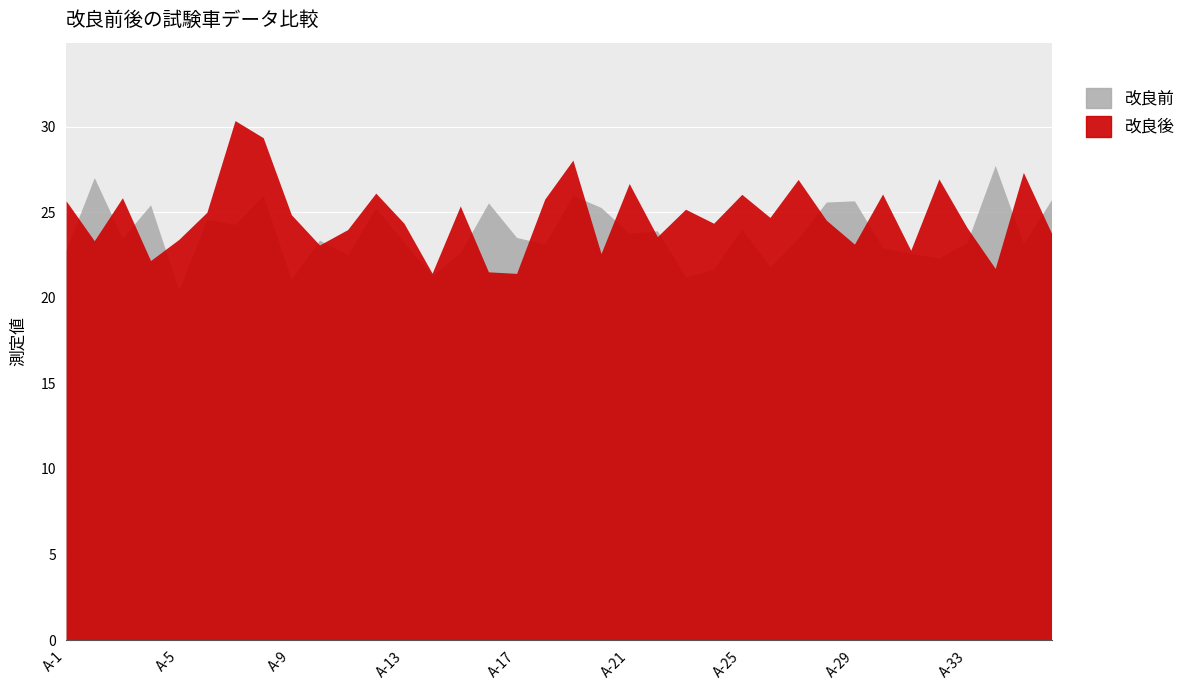

The value of 改良前 at A-33 is 35.4. True or false?

False